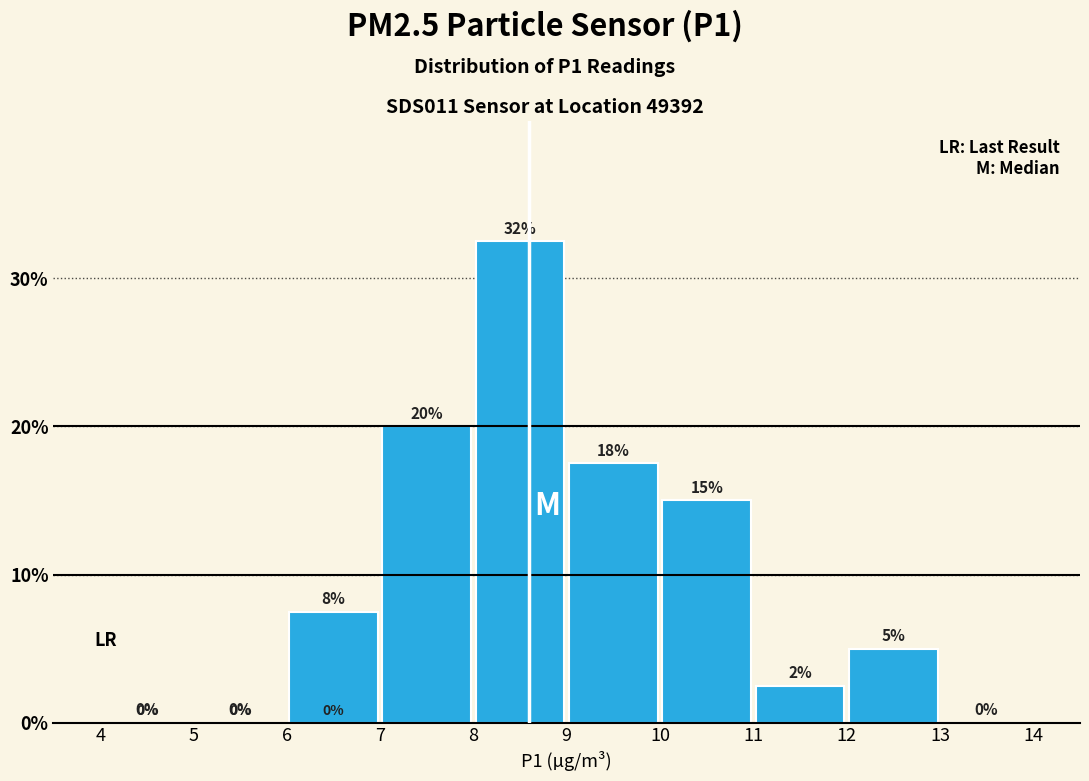

Over which range of the x-axis is the bar tallest?

8 to 9